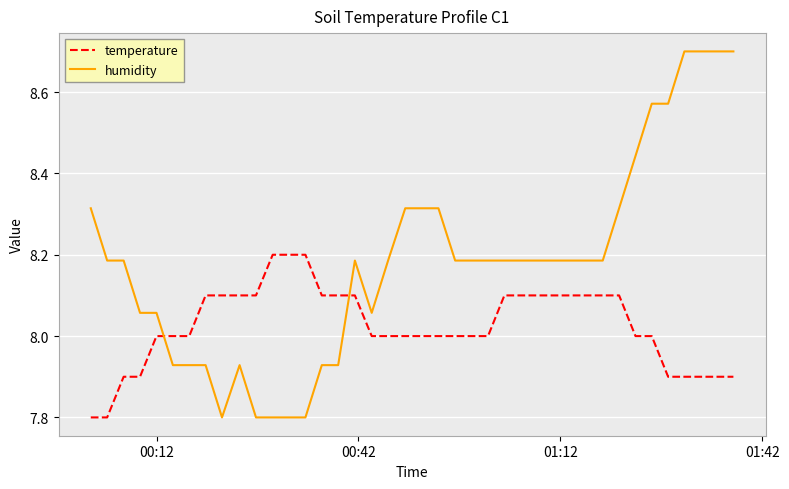

Which series has the largest range (max minus min)?

humidity